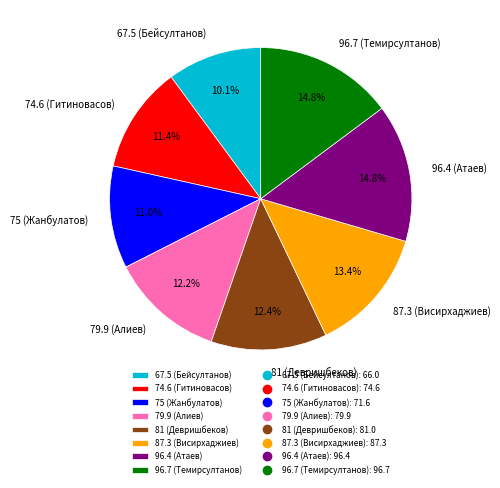

Does 67.5 (Бейсултанов) account for over 50% of the chart?

No